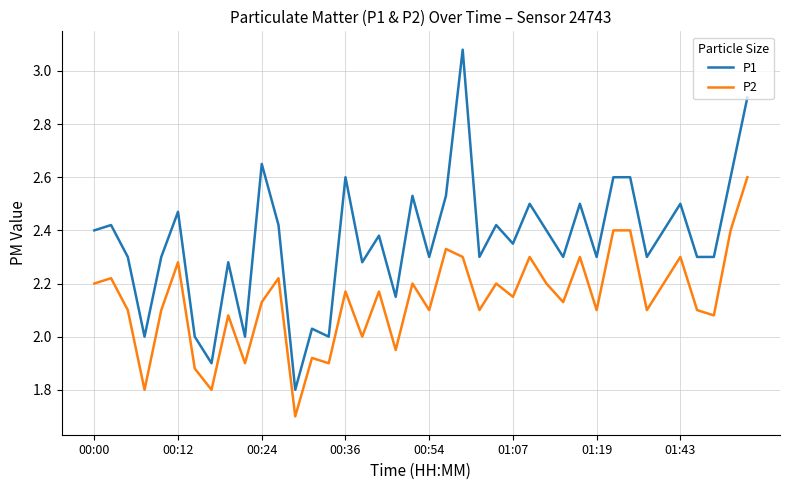

Which series has the widest spread of values?

P1